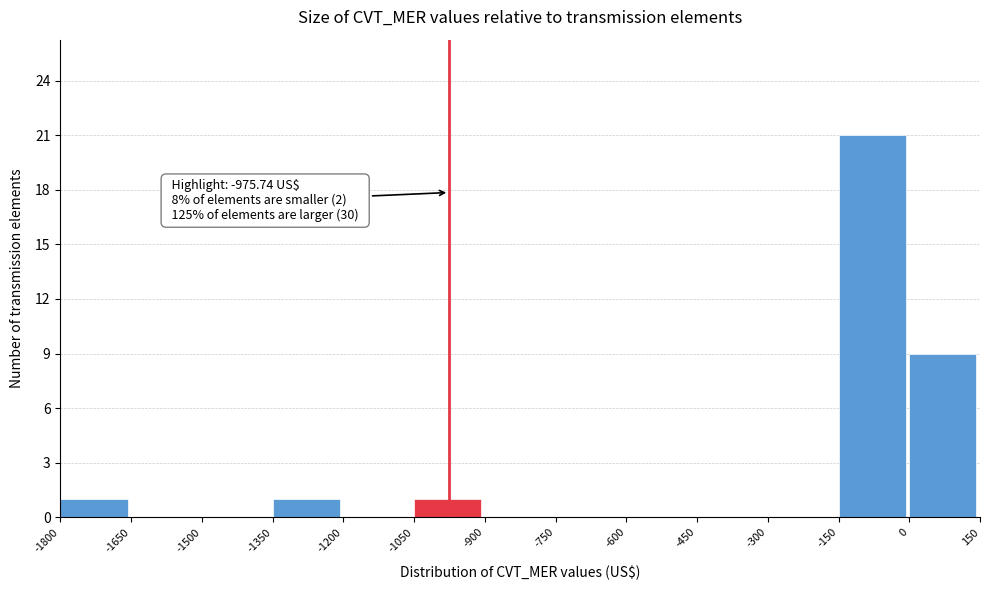

Over which range of the x-axis is the bar tallest?

-150 to 0